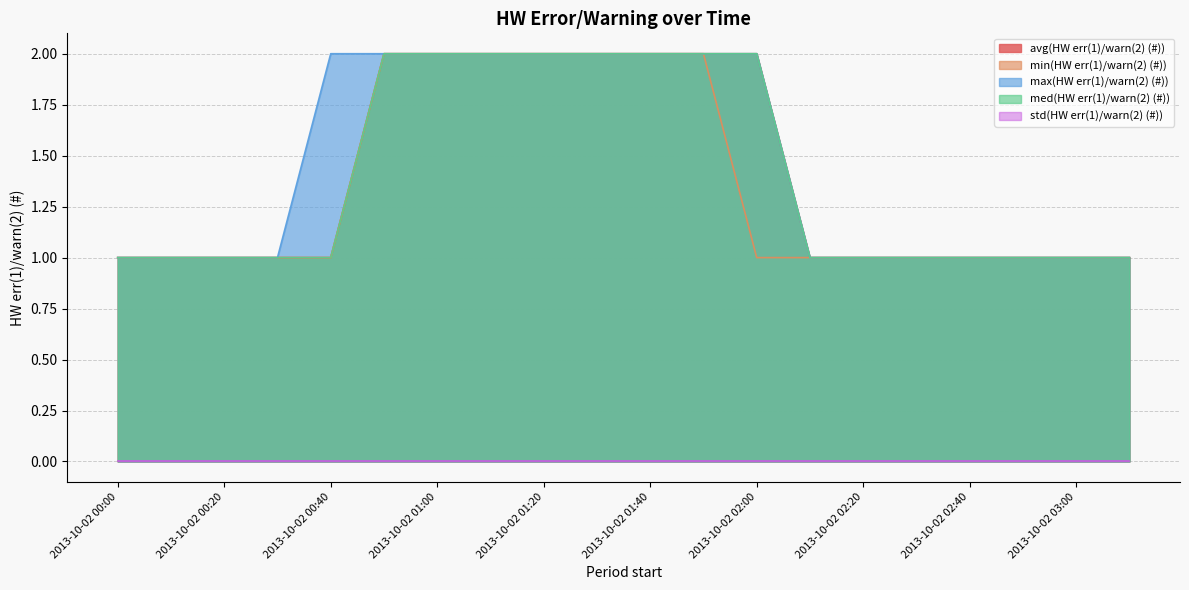

Does the chart display data point markers on the line(s)?

No